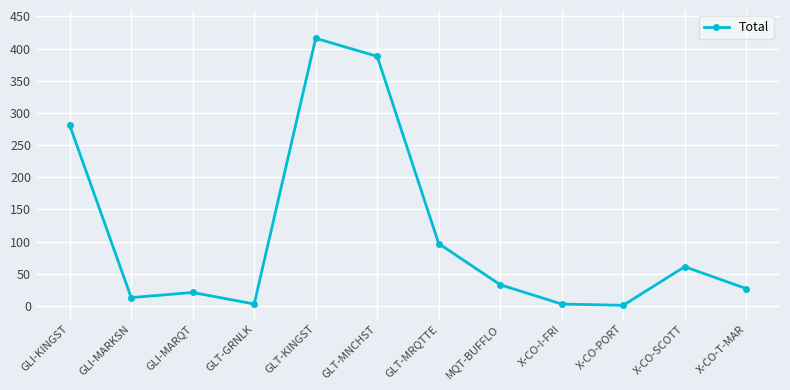

Count the number of categories in the chart.

12